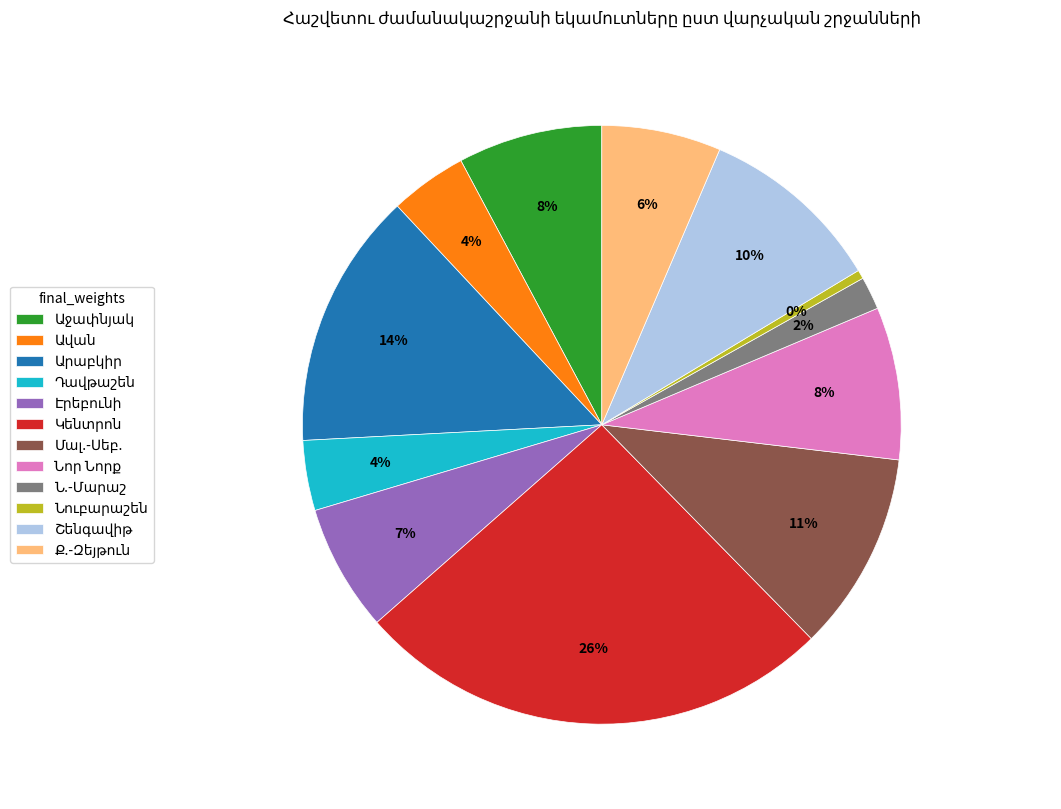

Is there any slice that represents more than half of the pie?

No